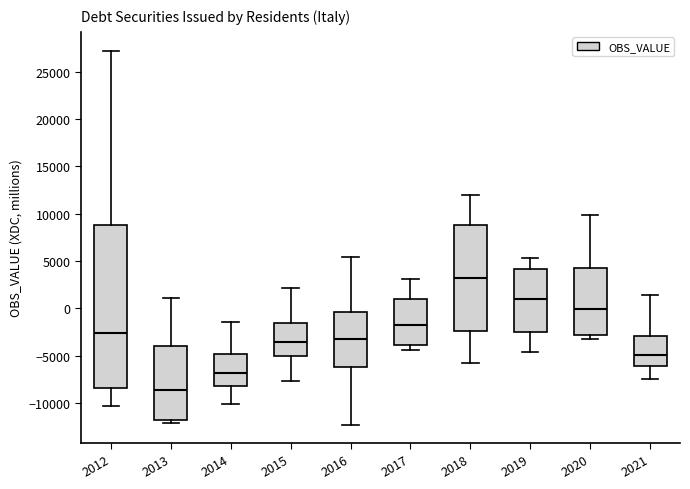

Where does the lower whisker of the box at x = 2018 end on the y-axis? The values are not printed on the chart, so give them approximately, as read against the axis.

-5500